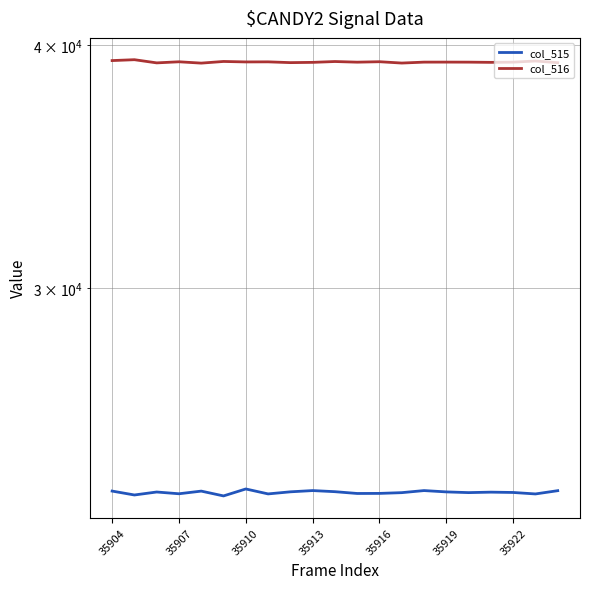

Rank the series by their average value, from highest to lowest.

col_516, col_515